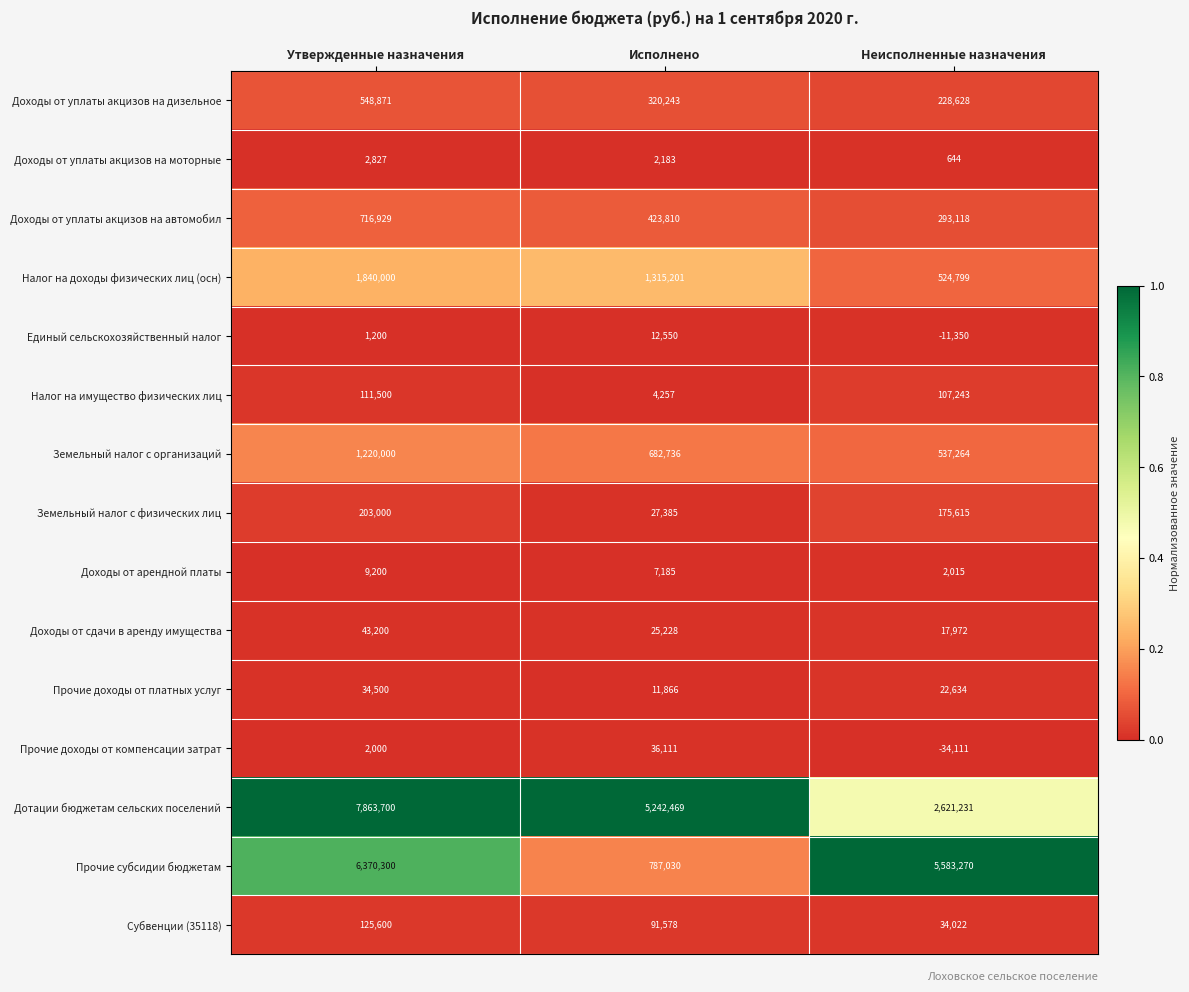

List the series in order of their peak value, highest first.

Дотации бюджетам сельских поселений, Прочие субсидии бюджетам, Налог на доходы физических лиц (осн), Земельный налог с организаций, Доходы от уплаты акцизов на автомобил, Доходы от уплаты акцизов на дизельное, Земельный налог с физических лиц, Субвенции (35118), Налог на имущество физических лиц, Доходы от сдачи в аренду имущества, Прочие доходы от компенсации затрат, Прочие доходы от платных услуг, Единый сельскохозяйственный налог, Доходы от арендной платы, Доходы от уплаты акцизов на моторные